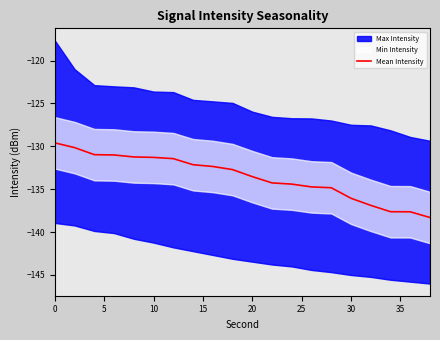

What is the maximum value for Mean Intensity?

-129.6